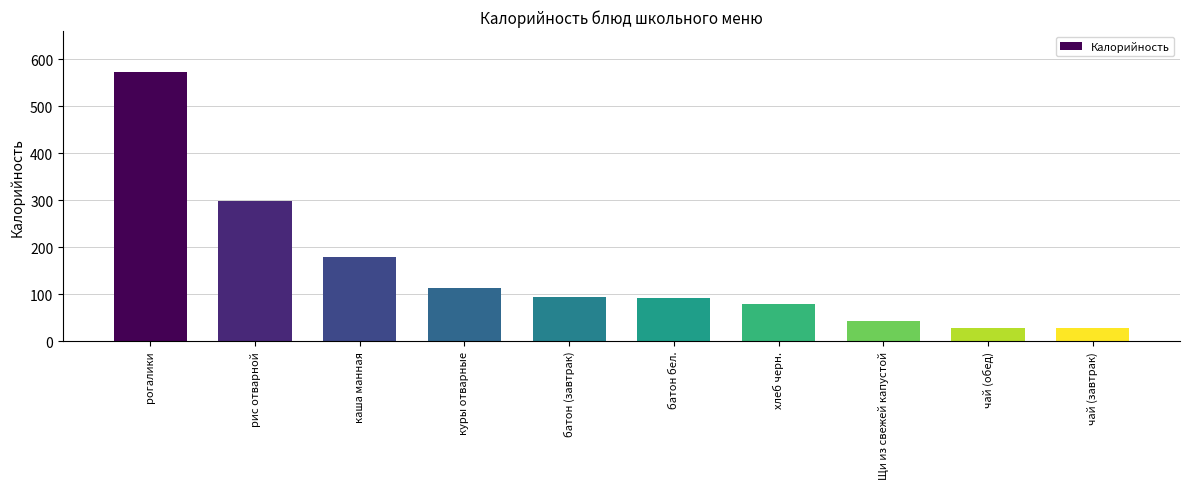

What is the label of the 10th bar from the left?

чай (завтрак)